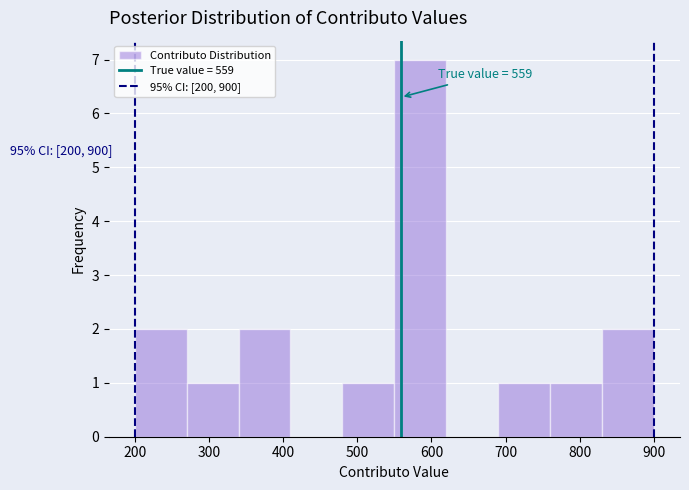

Which range on the x-axis has the tallest bar?

550 to 620